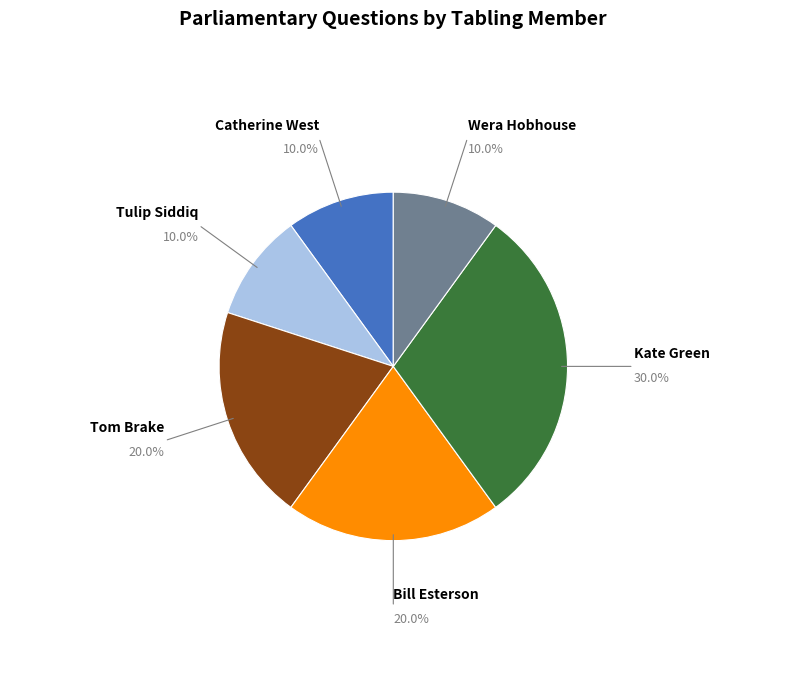

Does any single category account for the majority?

No